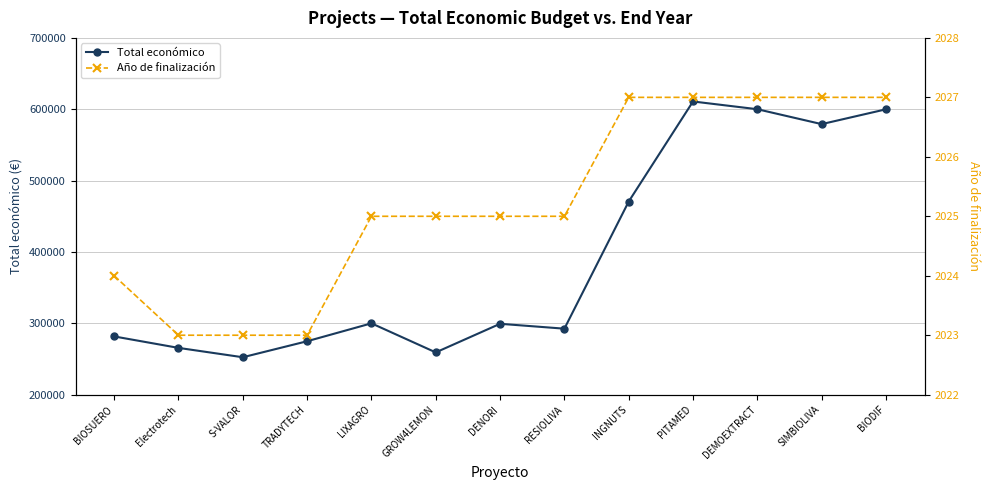

How many Año de finalización values are between 2024 and 2027?

10